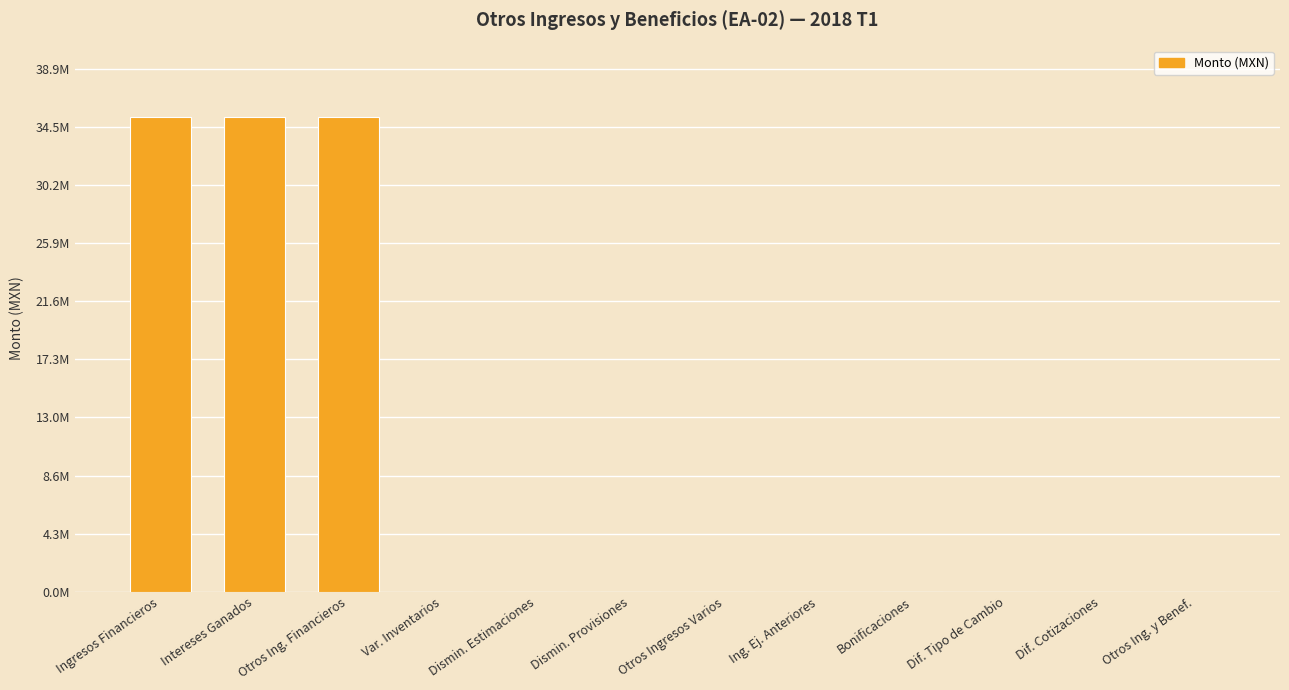

Are the bars horizontal?

No